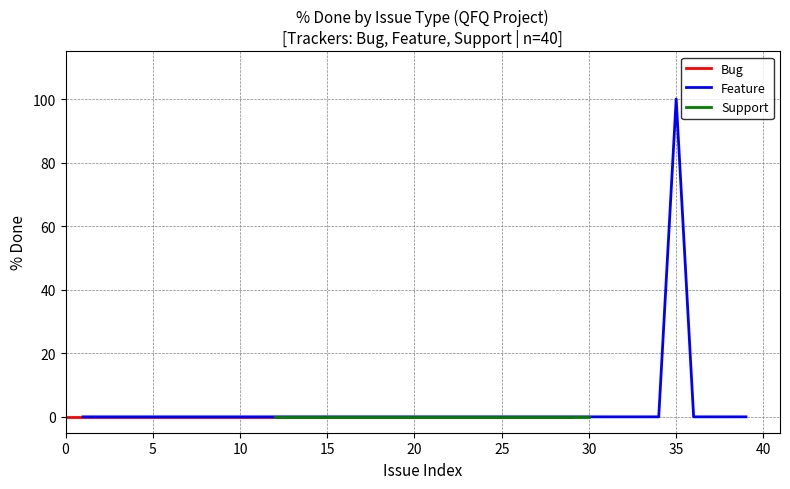

Rank the series by their maximum value, from highest to lowest.

Feature, Bug, Support